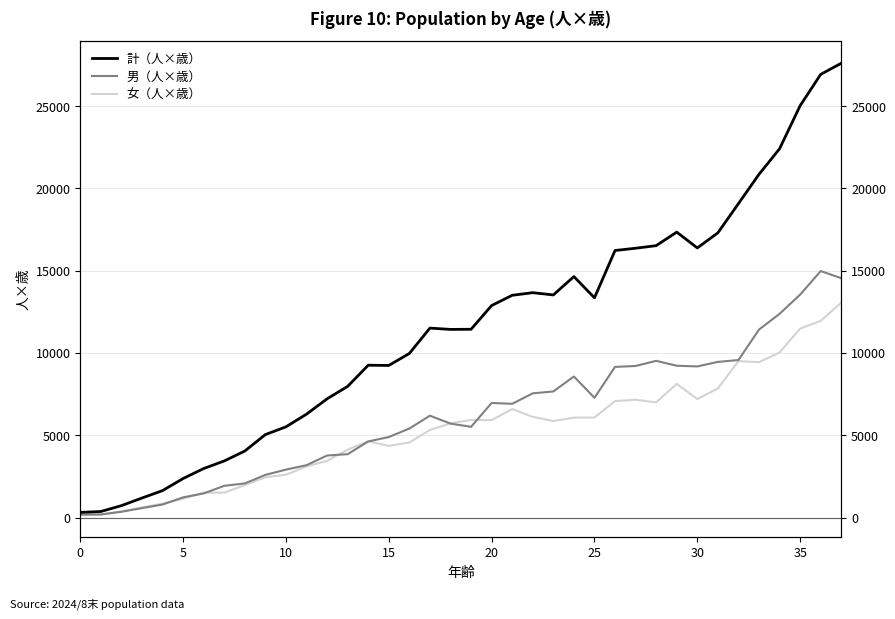

True or false: 計（人×歳） has a value of 9240 at 15.

True